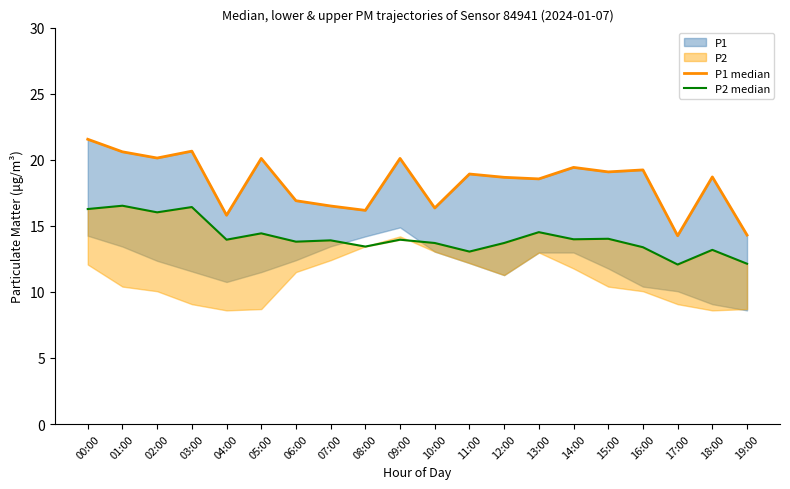

What is the value of the P2 median point at the 5th from the left?

13.9